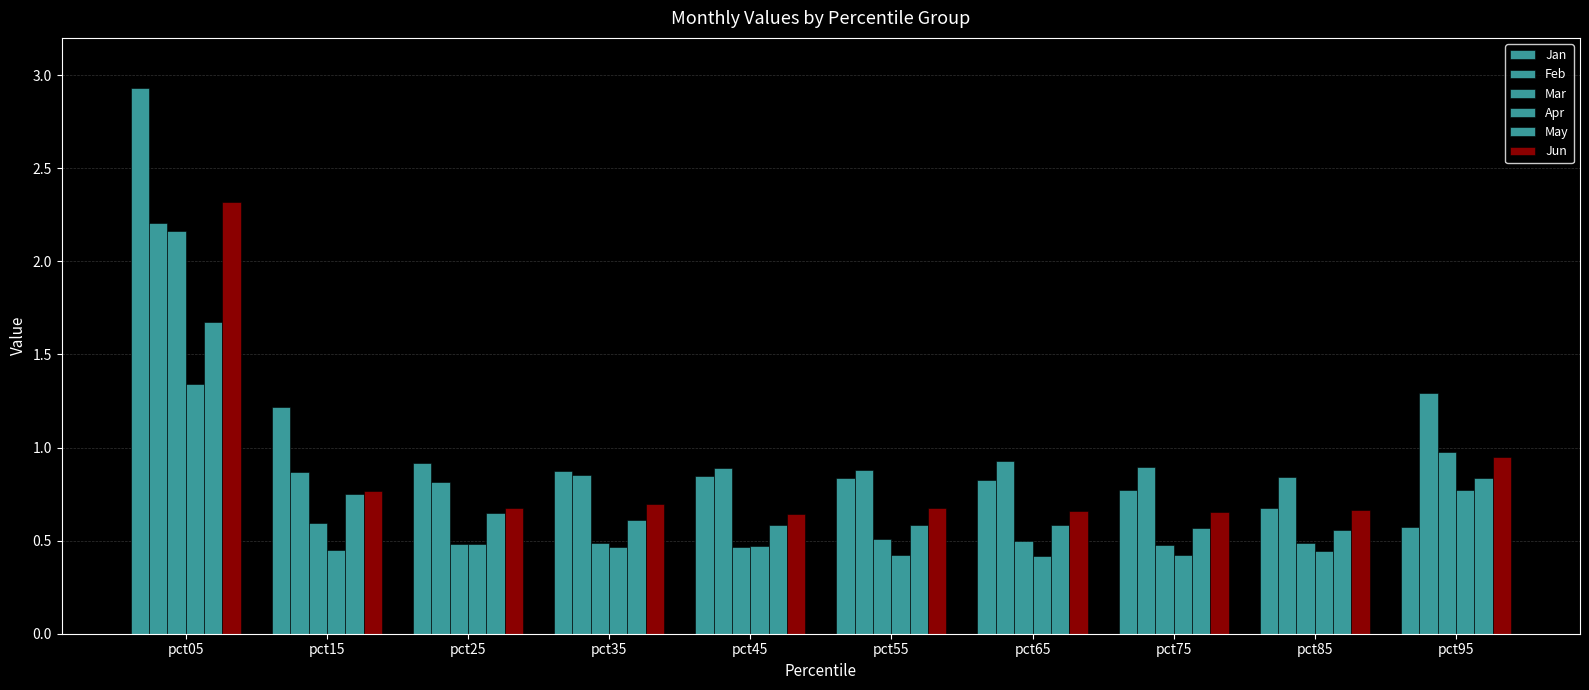

Does the chart contain any negative values?

No